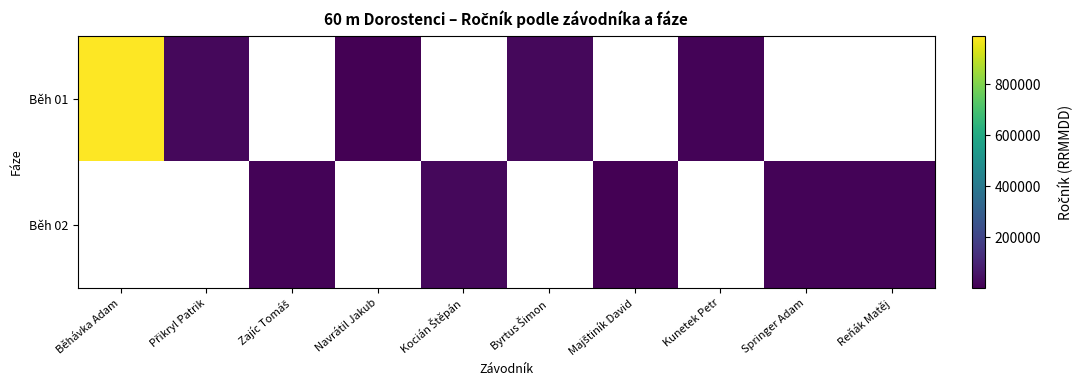

Is the value of Běh 02 at Běhávka Adam greater than the value of Běh 01 at Navrátil Jakub?

No